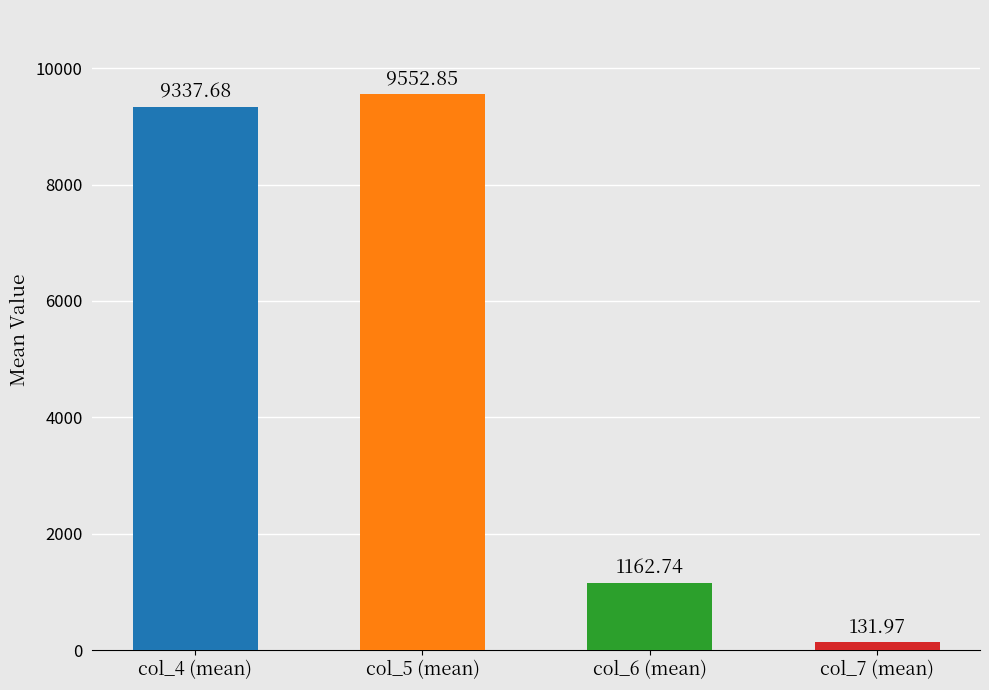

At which category is the sum across all series the highest?

col_5